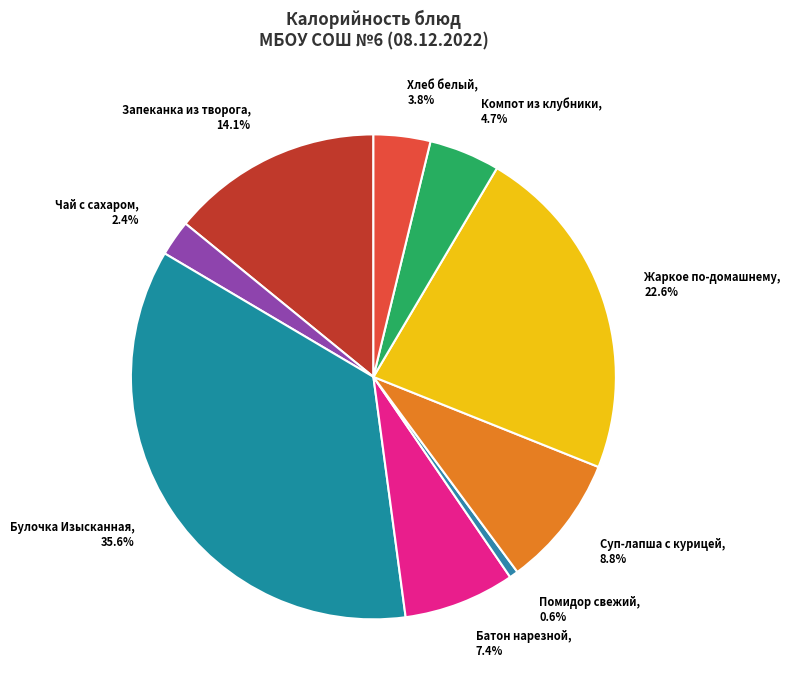

To the nearest percent, what is the difference between the largest and smallest slice percentages?

35%